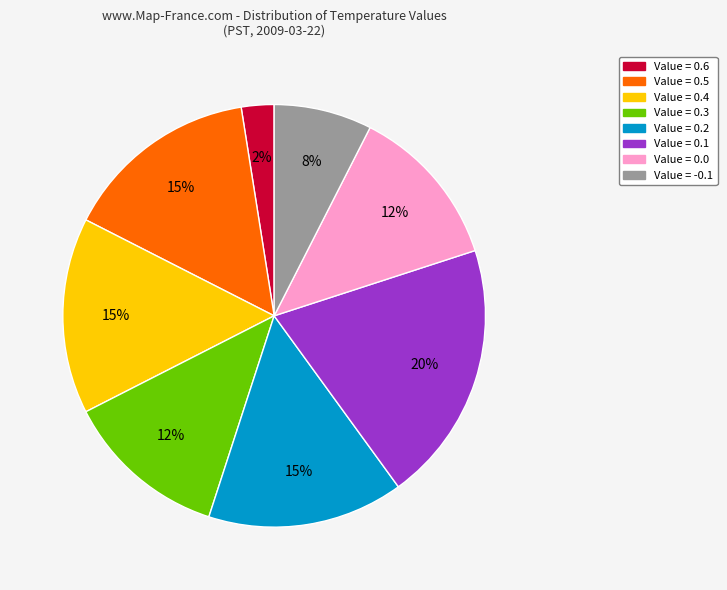

To the nearest percent, what is the difference between the largest and smallest slice percentages?

18%